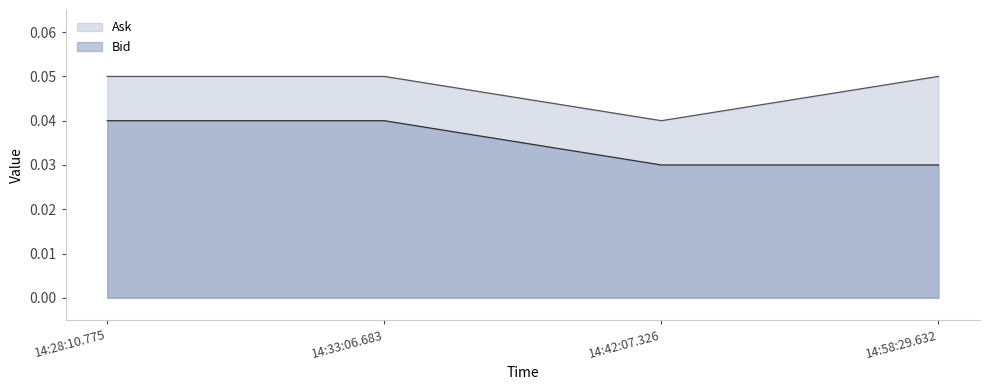

How many data points does each series have?

4